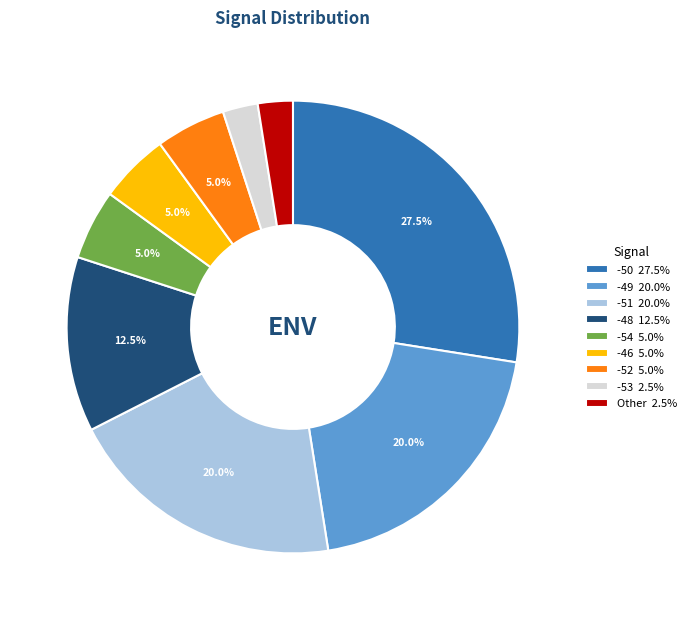

Approximately how many times larger is the value at -49 20.0% compared to -53 2.5%?

8.0